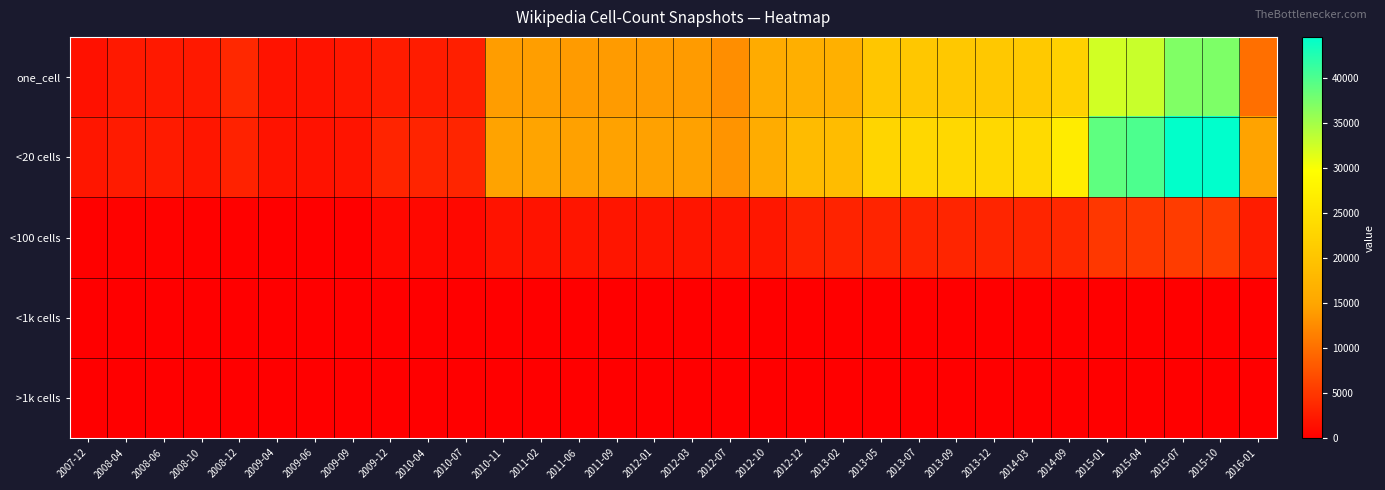

What is the maximum value shown in the chart?

44569